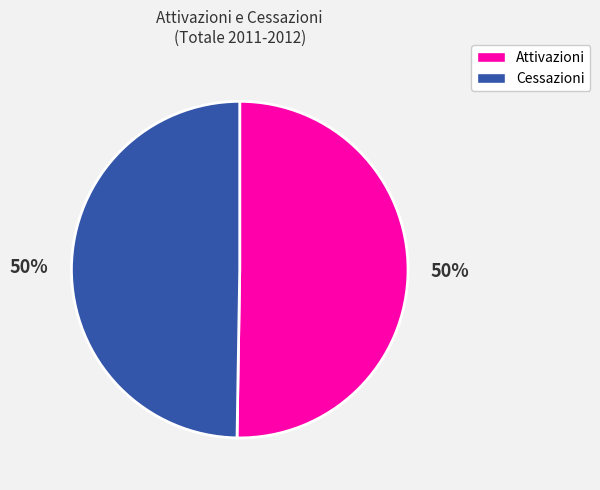

To the nearest percent, what is the average slice percentage?

50%